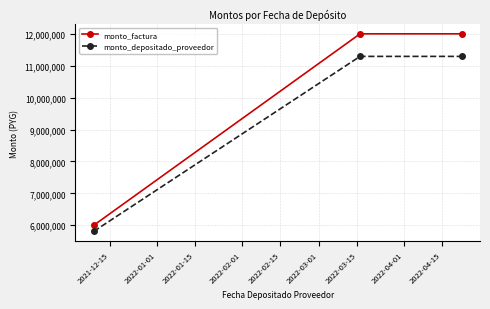

Which series has the widest spread of values?

monto_factura